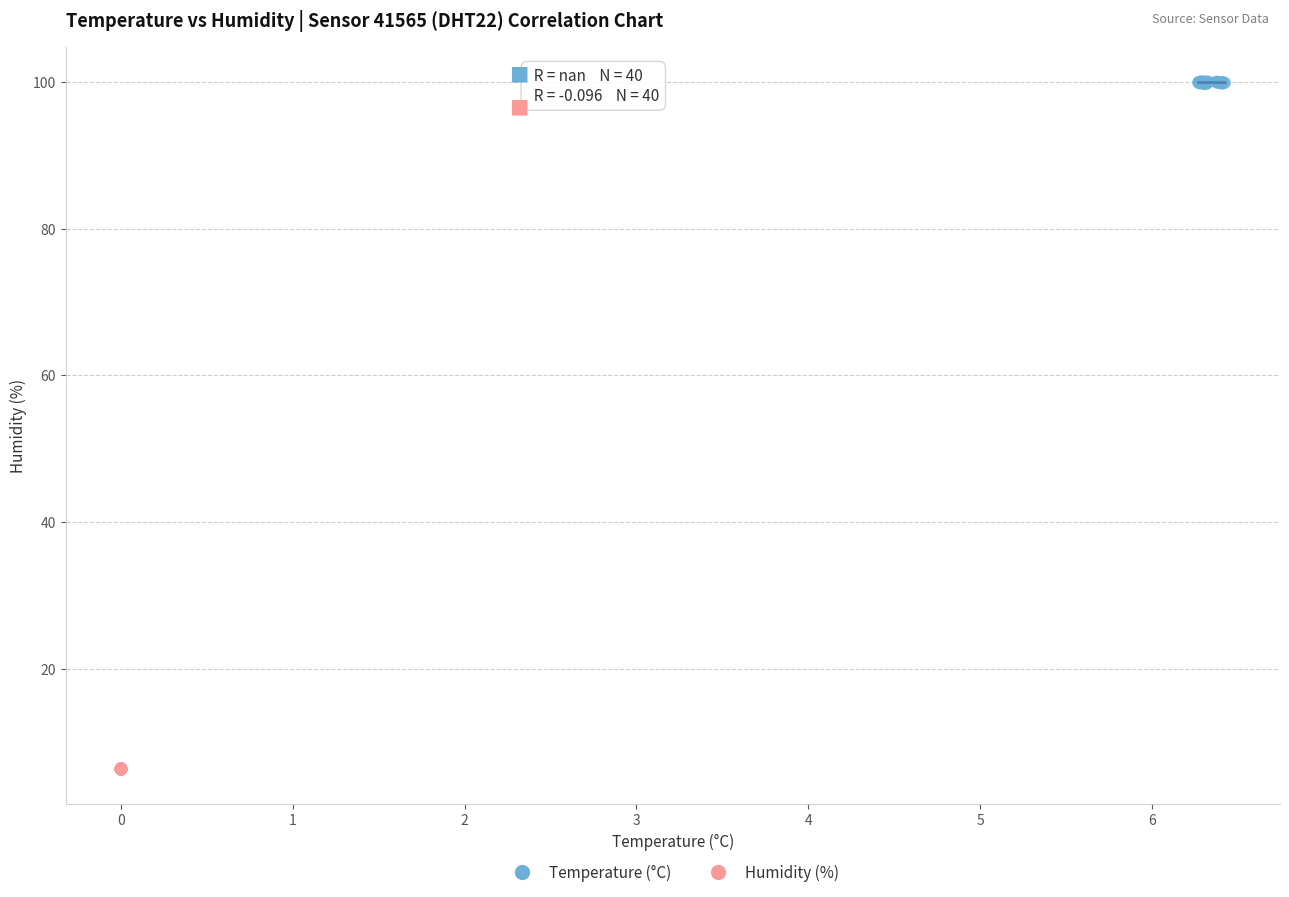

Which series reaches the minimum Y coordinate?

Humidity (%)